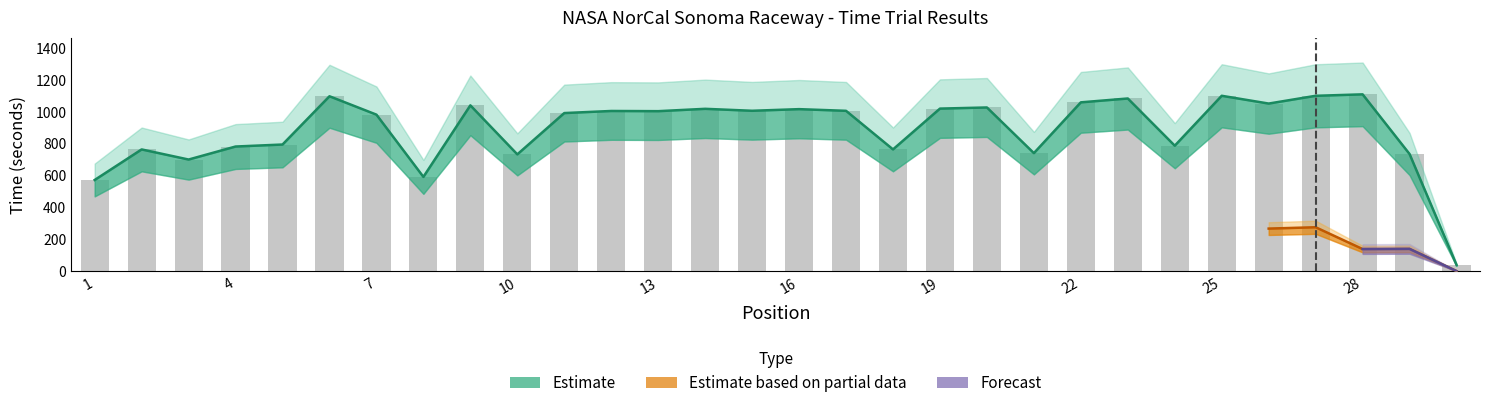

Which category has the lowest value across all series?

30